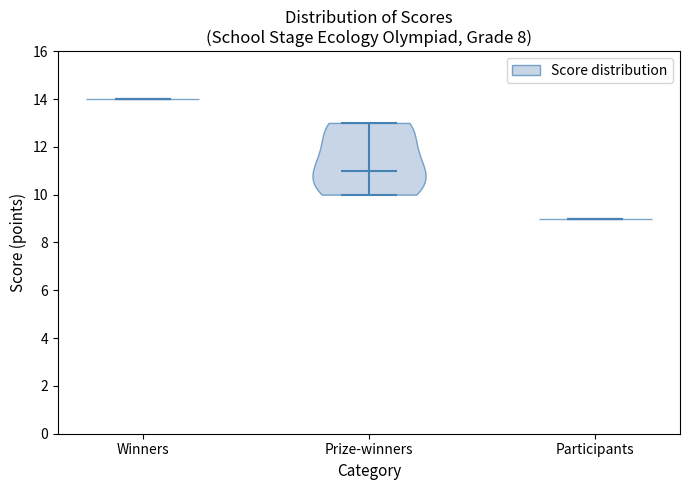

Reading left to right, read every violin against the y-axis: where its median line is, and the lowest and highest points it reaches. The values are not printed on the chart, so give them approximately, as read against the axis.

Winners: median line 14, lowest point 14, highest point 14
Prize-winners: median line 11, lowest point 10, highest point 13
Participants: median line 9, lowest point 9, highest point 9